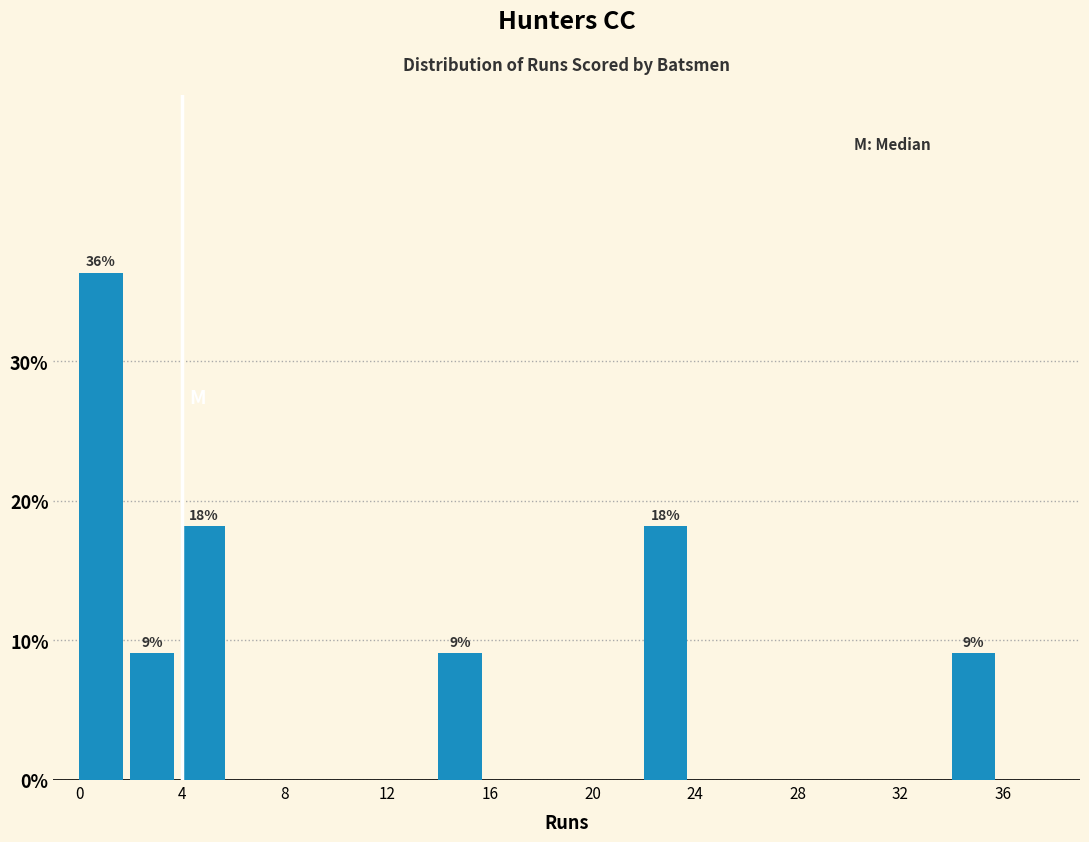

Which range on the x-axis has the tallest bar?

0 to 2